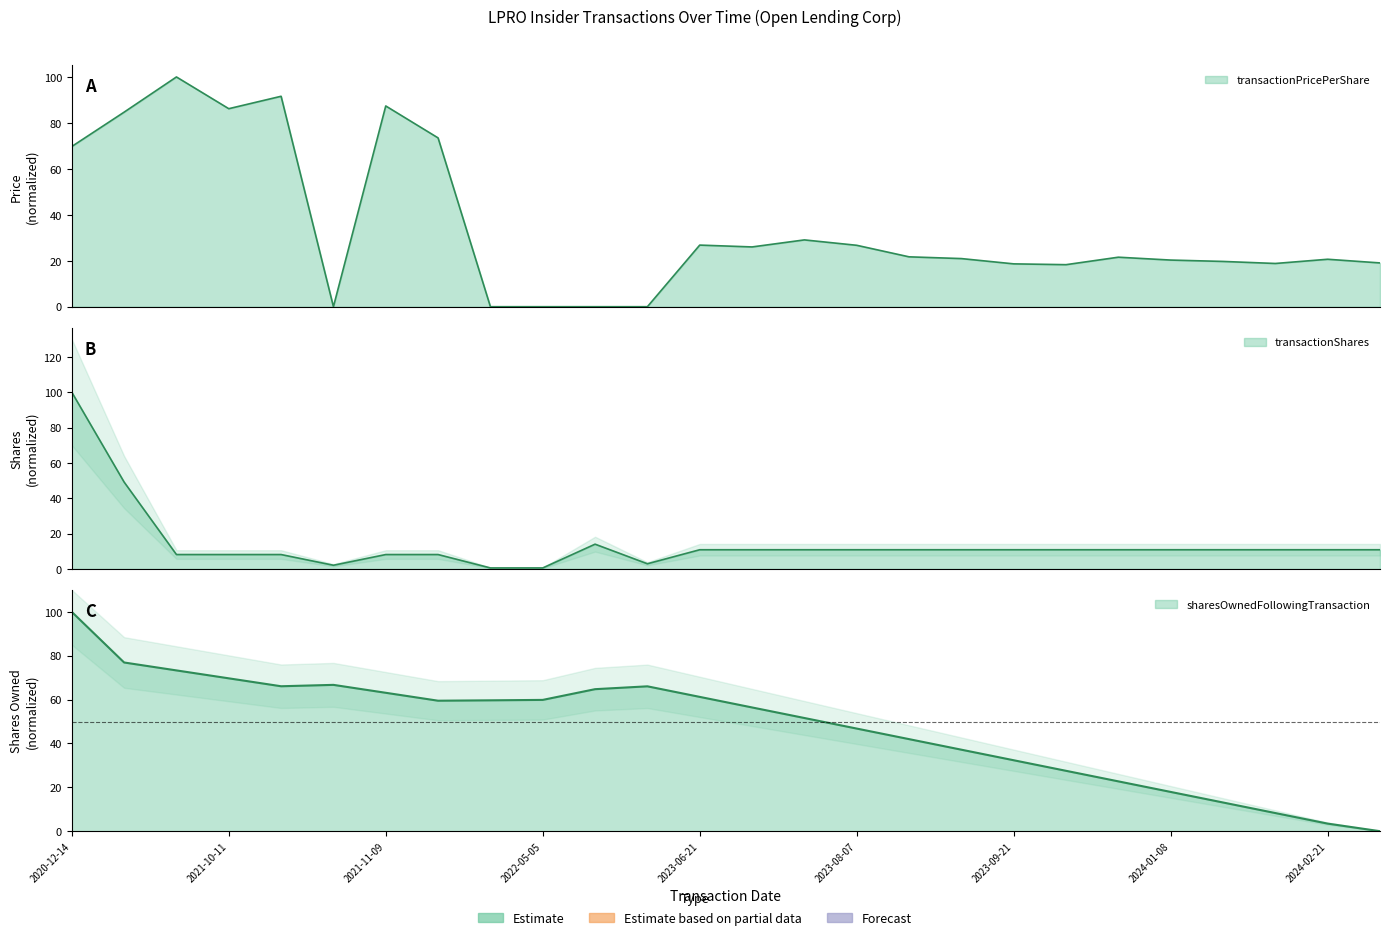

What is the difference between the transactionPricePerShare values at 2021-11-05 and 2023-10-09?

18.3